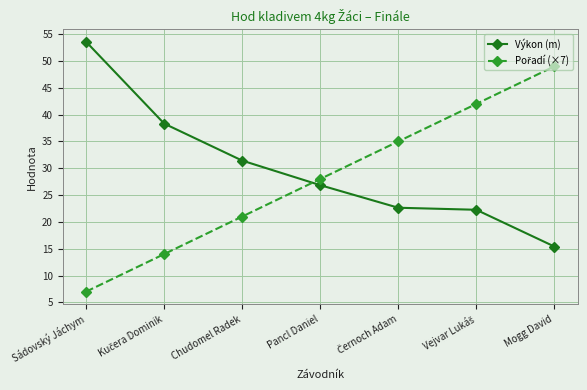

Which series has the largest total across all categories?

Výkon (m)